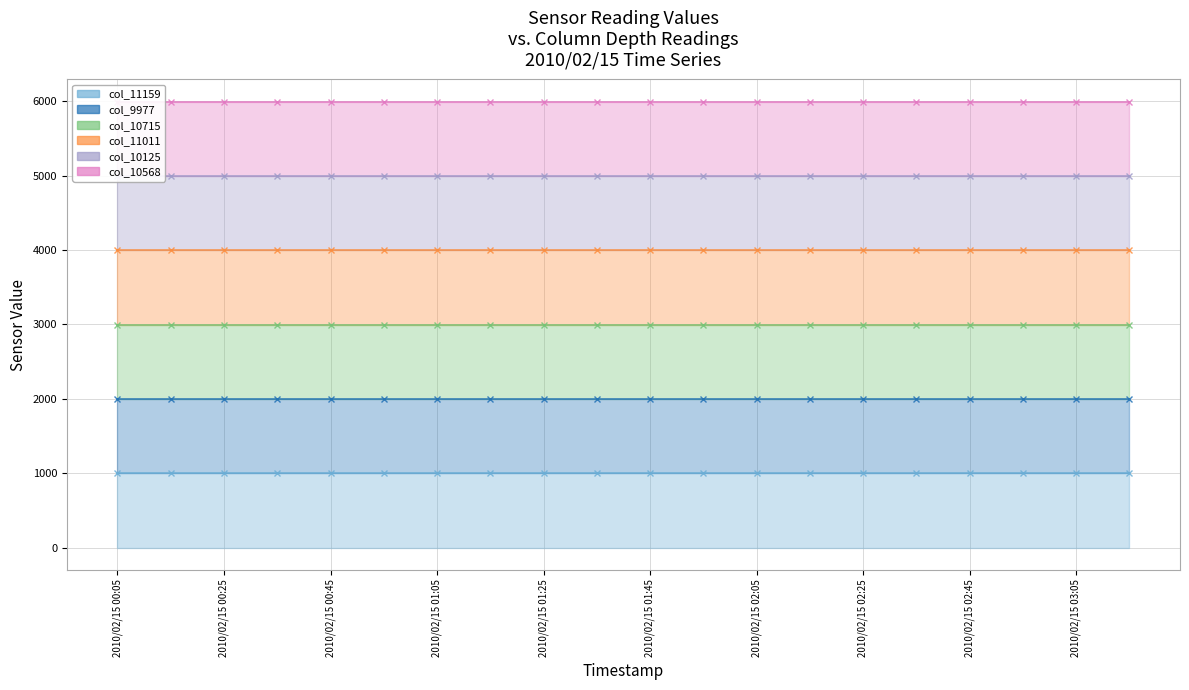

Which has a higher value, 2010/02/15 02:25 or 12?

2010/02/15 02:25